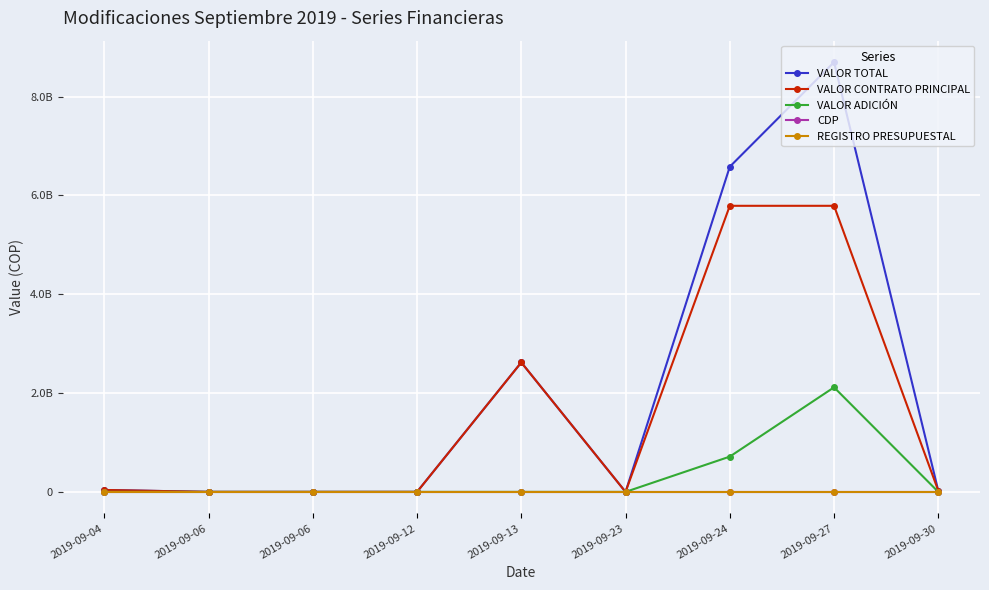

List the series in order of their peak value, highest first.

VALOR TOTAL, VALOR CONTRATO PRINCIPAL, VALOR ADICIÓN, REGISTRO PRESUPUESTAL, CDP